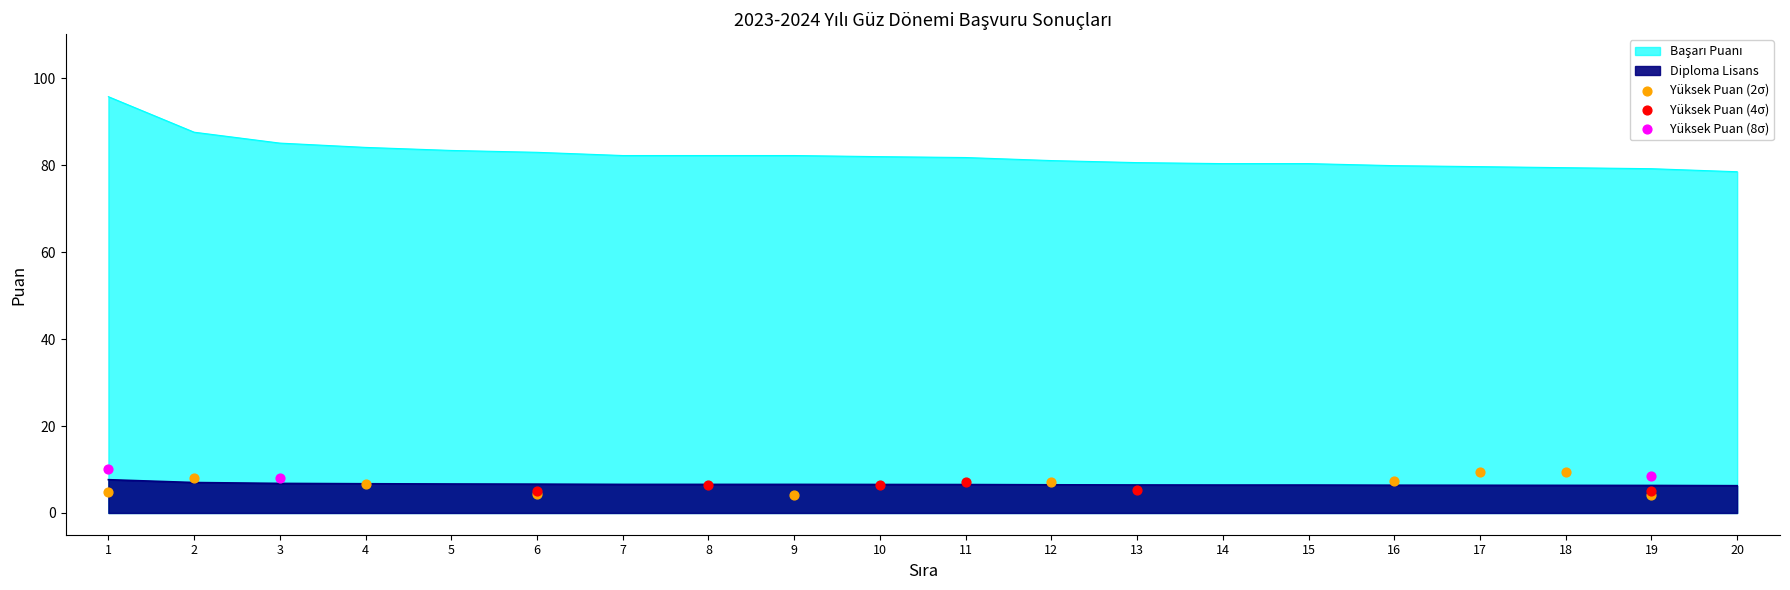

At how many categories does at least one series exceed 65?

20